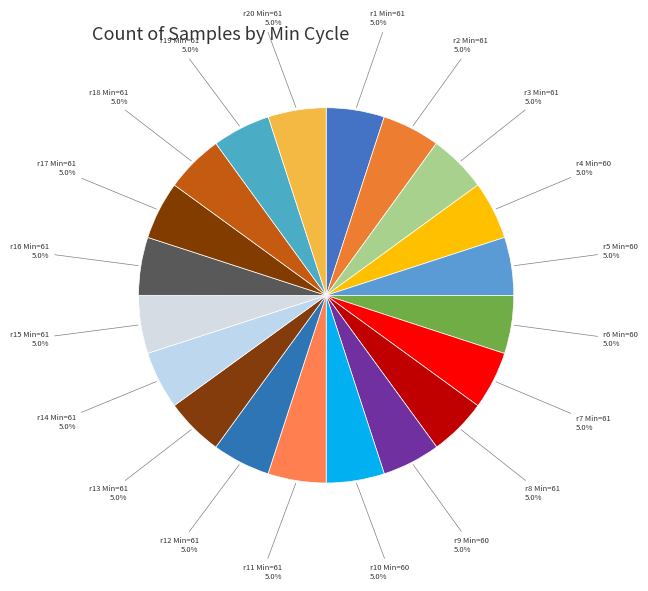

To the nearest percent, what is the average slice percentage?

5%